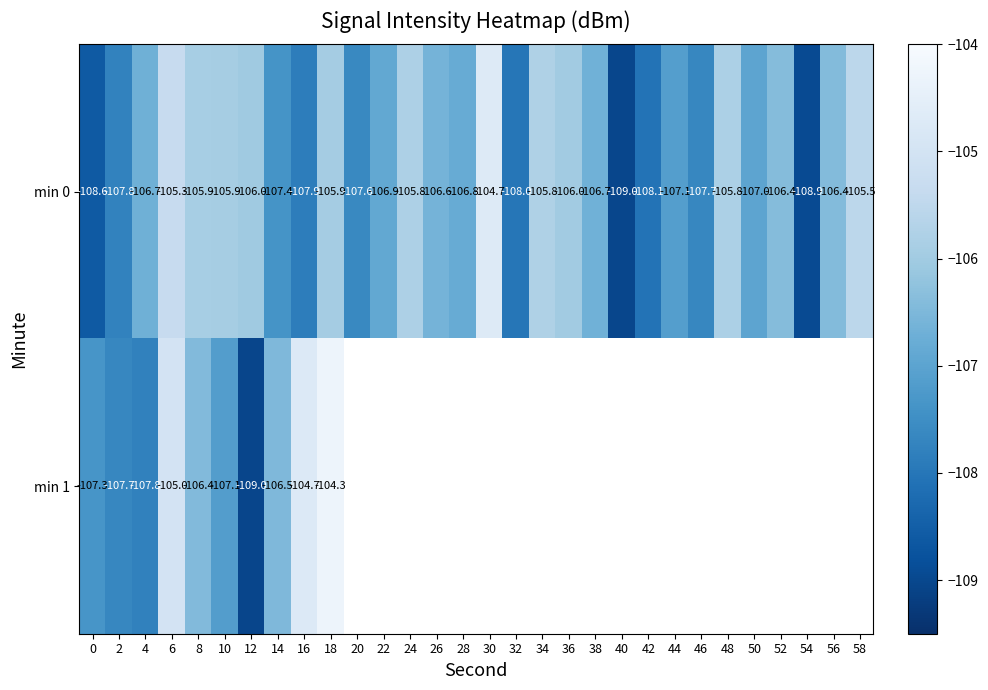

What is the difference between the min 0 values at 34 and 32?

2.2